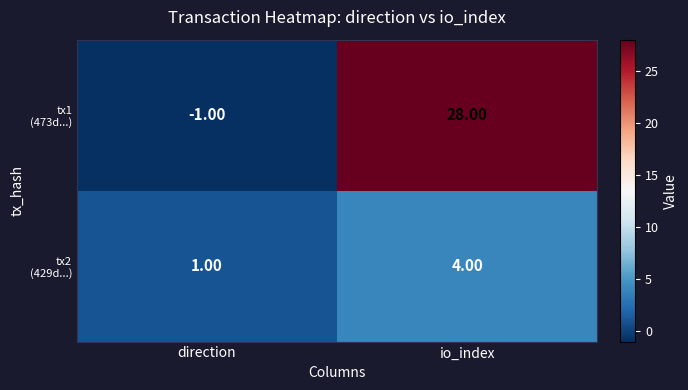

Which category has the lowest value across all series?

direction